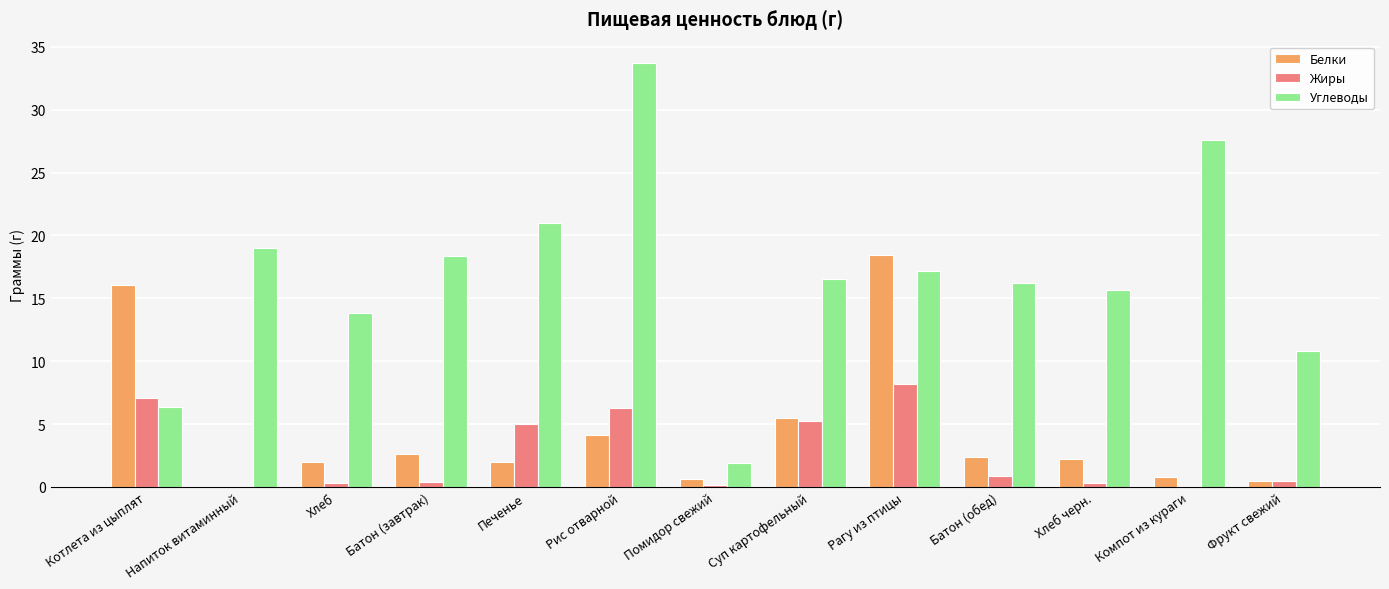

The Белки series shows 2.0 at Печенье. True or false?

True